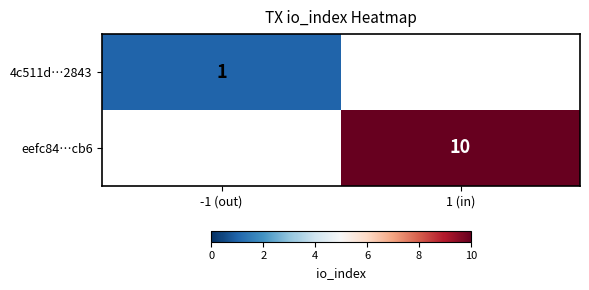

The value of eefc84…cb6 at 1 (in) is 10. True or false?

True